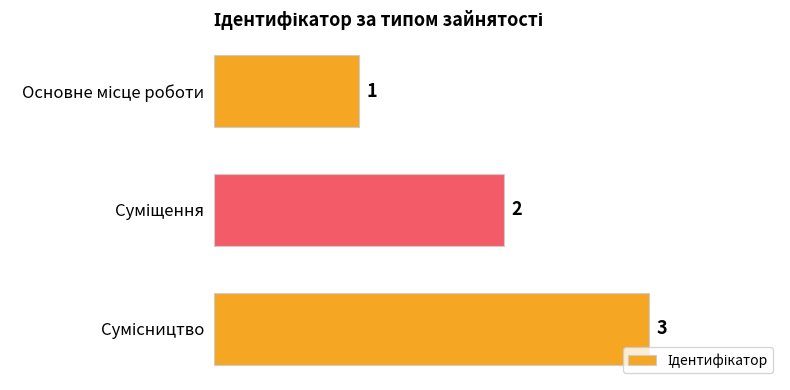

What is the maximum value shown in the chart?

3